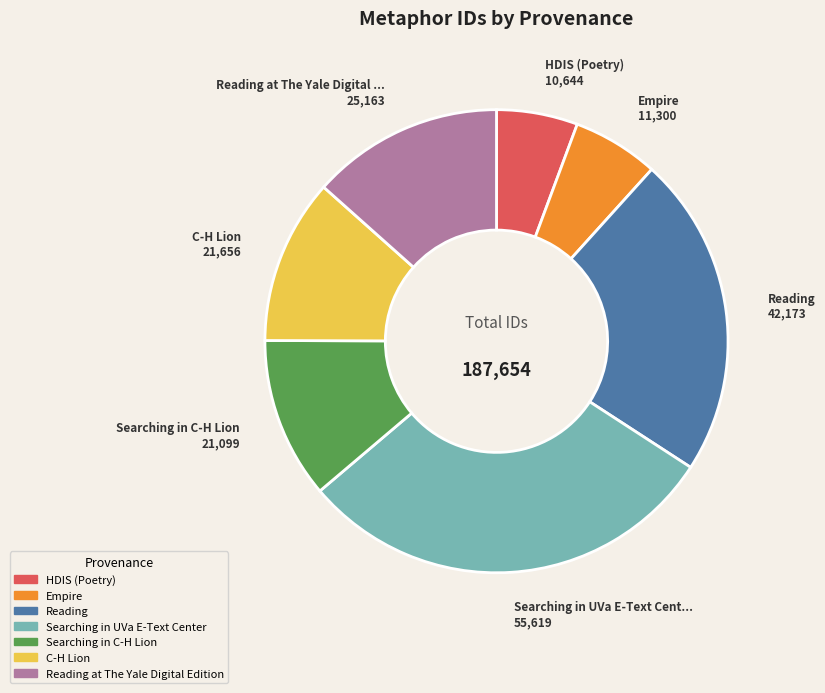

Does any single category account for the majority?

No